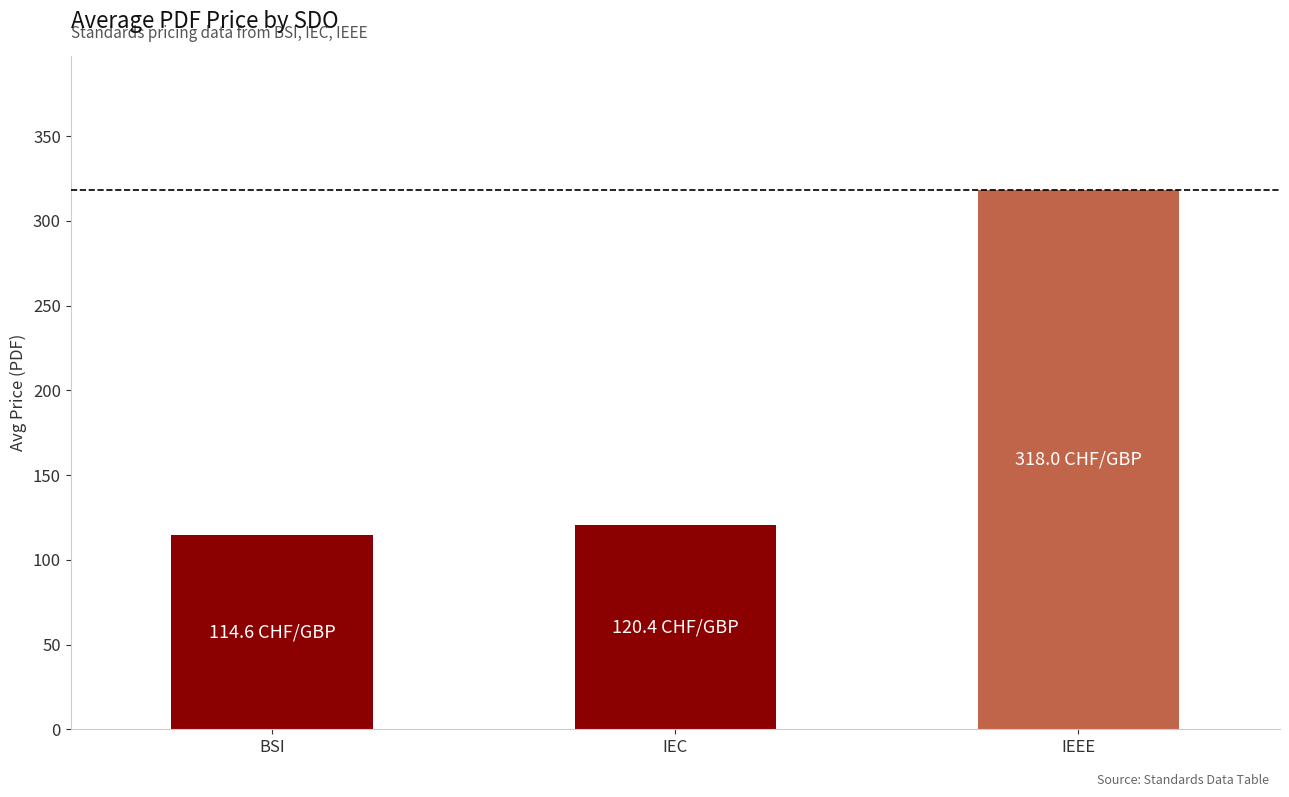

What is the average value?

184.3